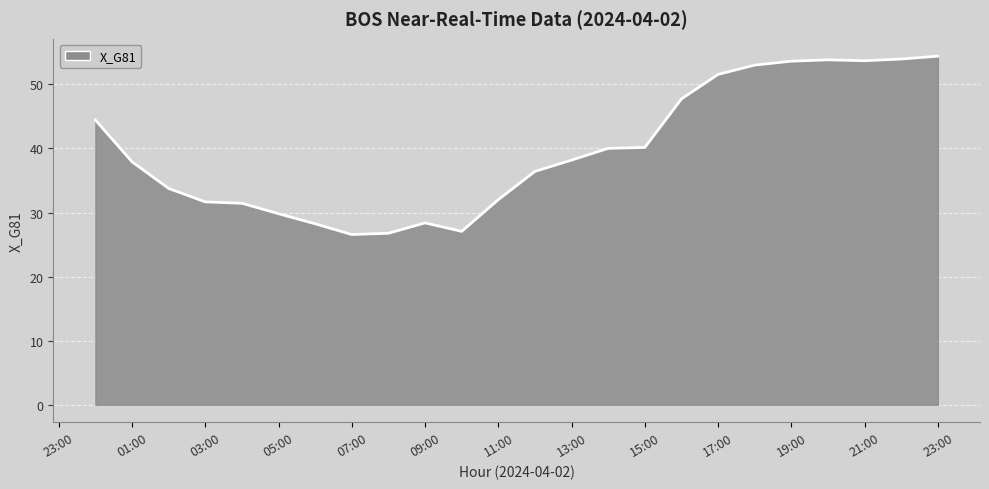

What is the difference between the maximum and minimum values?

27.8